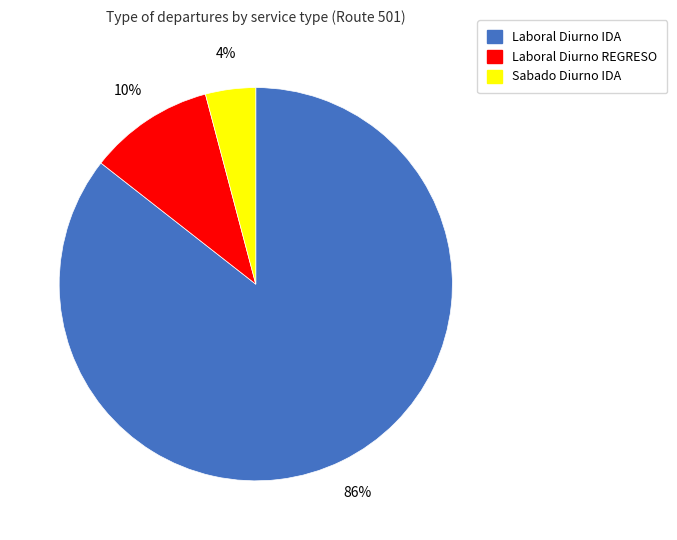

Is it true that Laboral Diurno REGRESO is 10% of the pie?

True